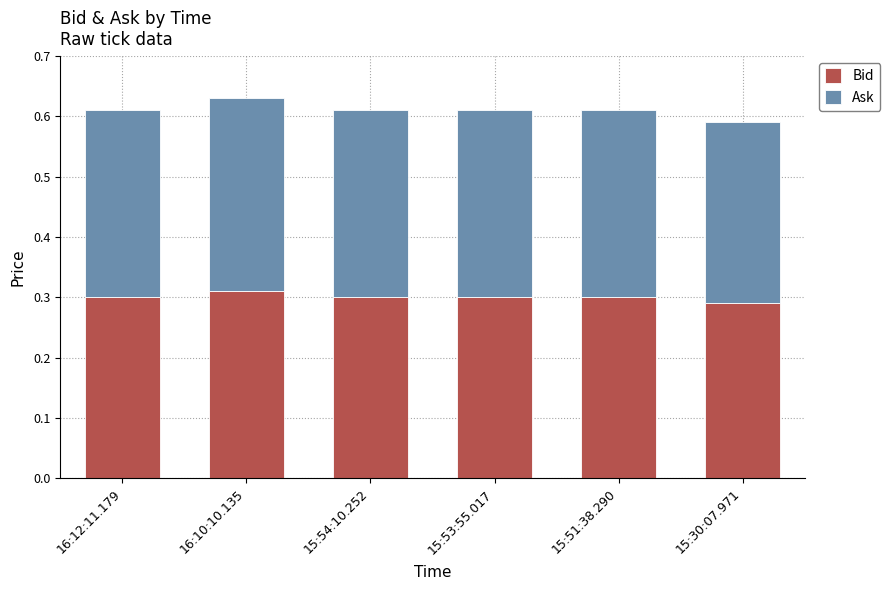

What is the sum of the Bid values at 15:54:10.252 and 15:30:07.971?

0.6